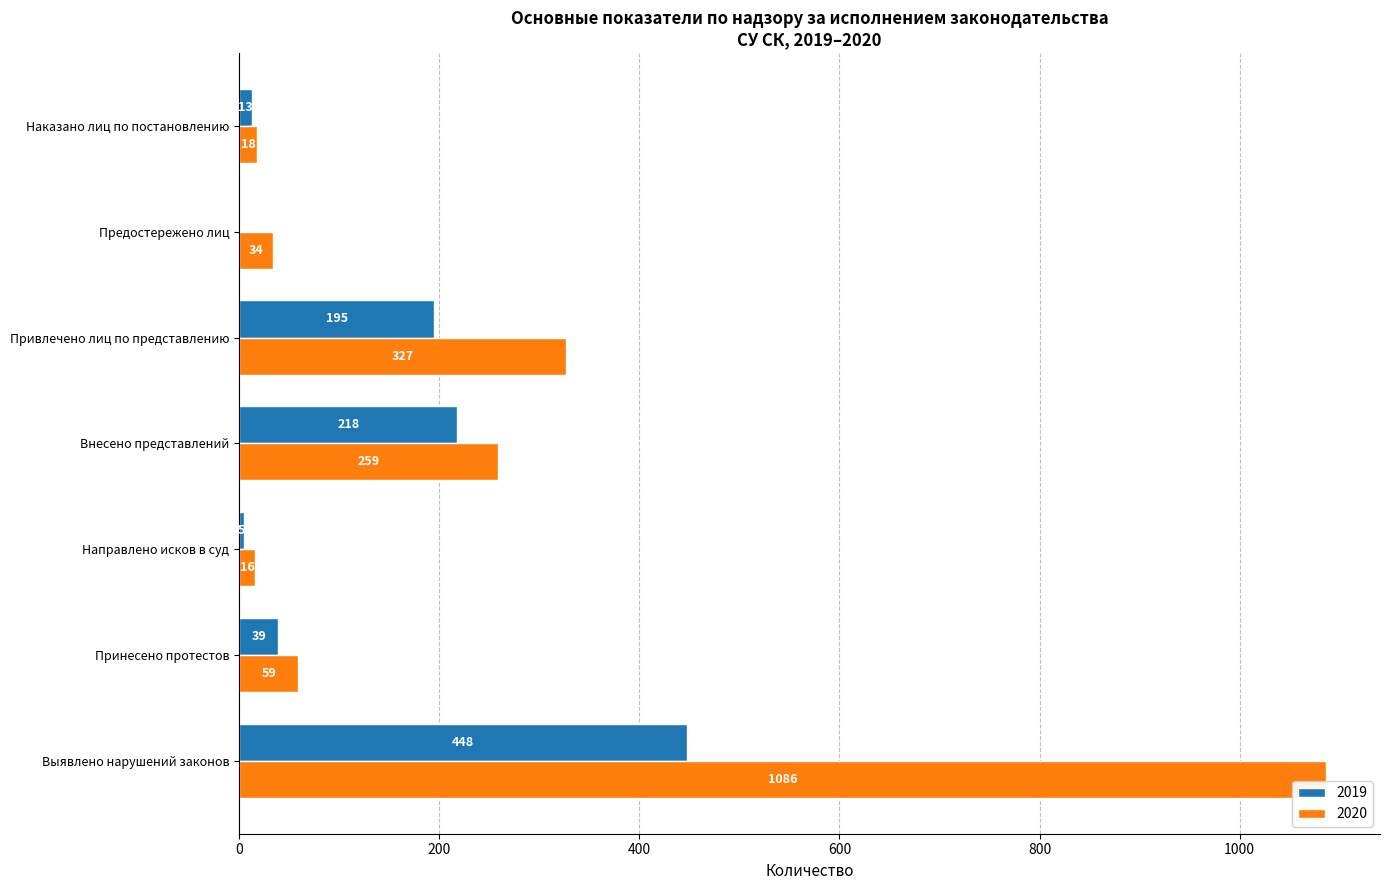

What is the average value of the 2019 series?

131